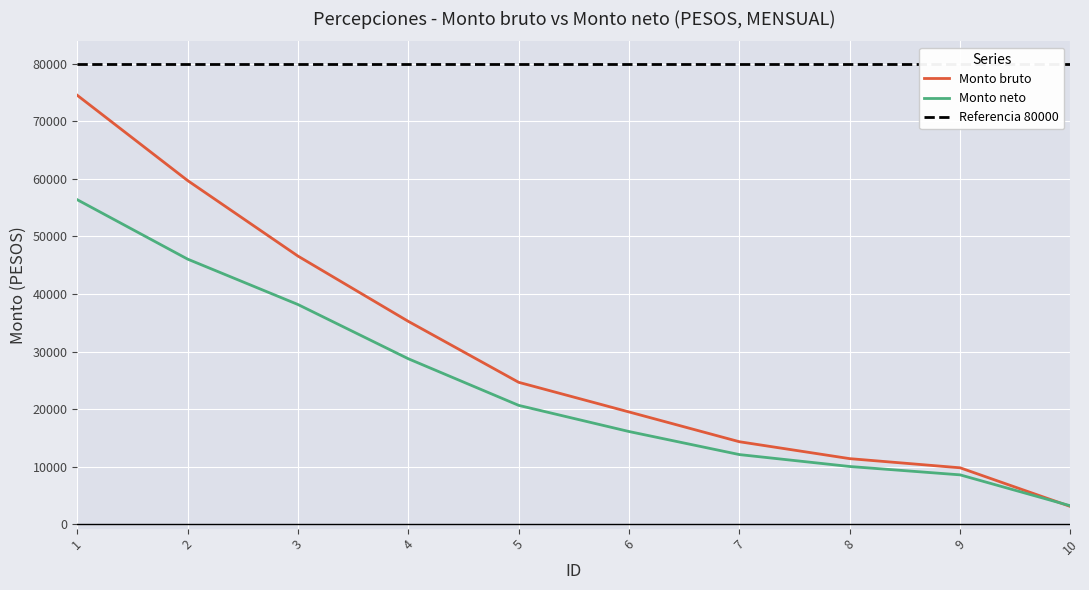

List the series in order of their peak value, highest first.

Monto bruto, Monto neto